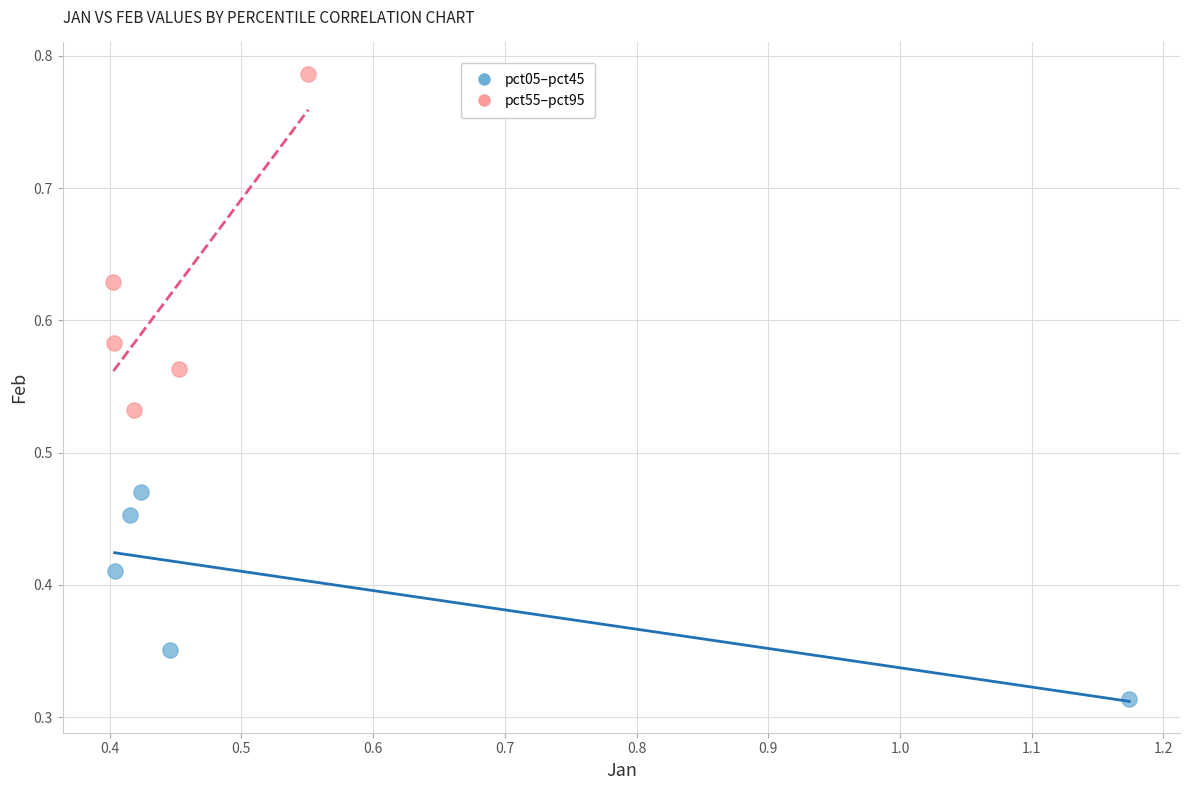

Which series contains the lowest Y value?

pct05–pct45